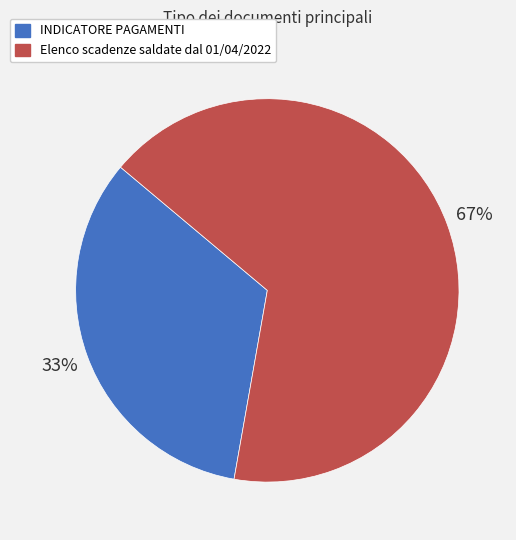

Rank the categories by value from lowest to highest.

INDICATORE PAGAMENTI, Elenco scadenze saldate dal 01/04/2022